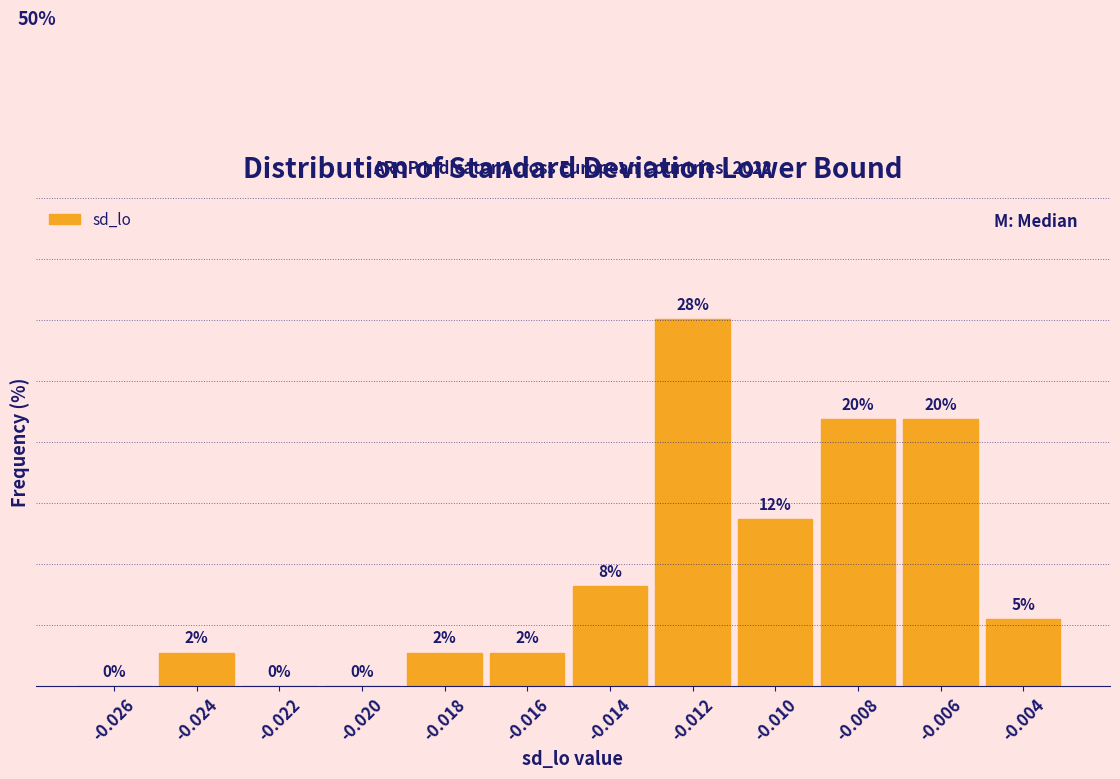

Are the bars horizontal?

No